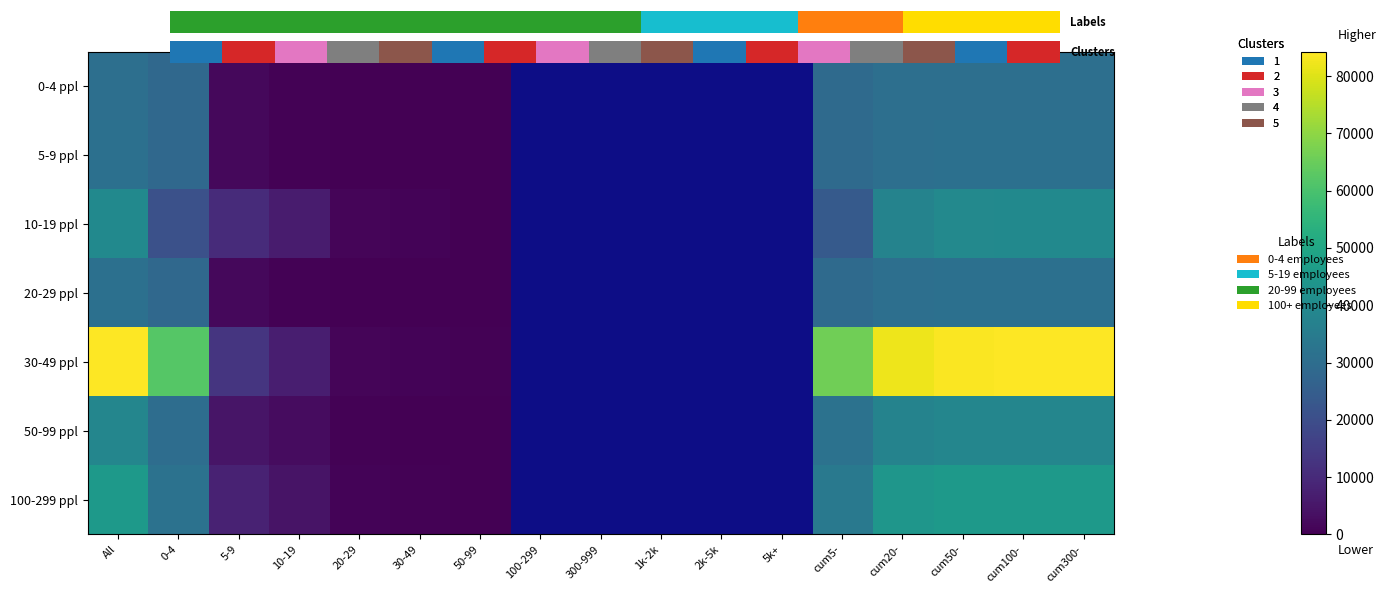

Which category has the lowest value in the 100-299 ppl series?

50-99